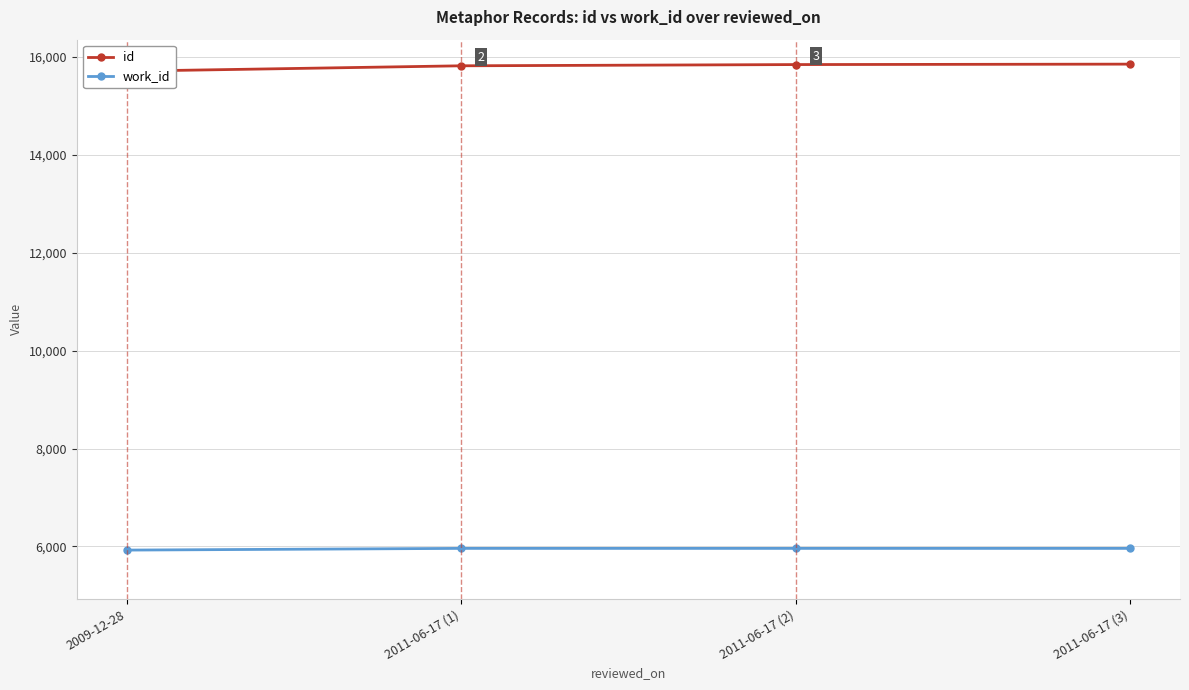

True or false: work_id and id intersect in this chart.

False